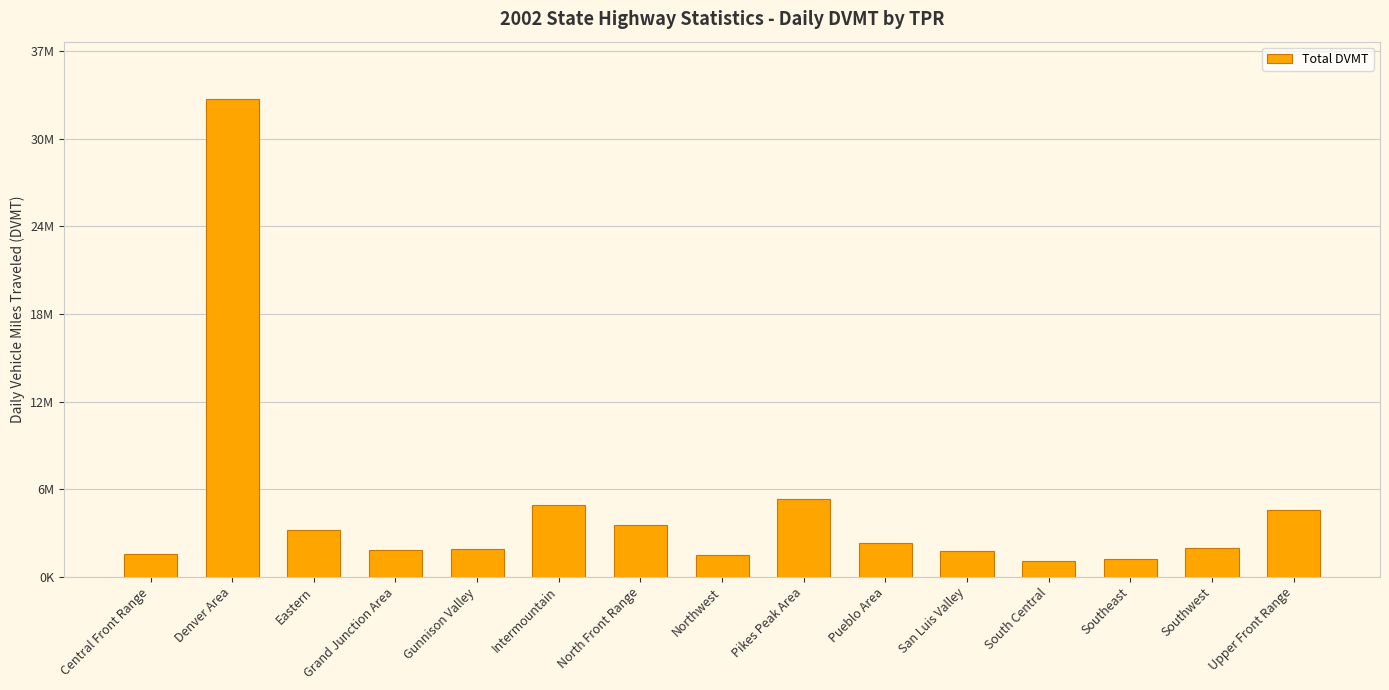

Are the bars horizontal?

No